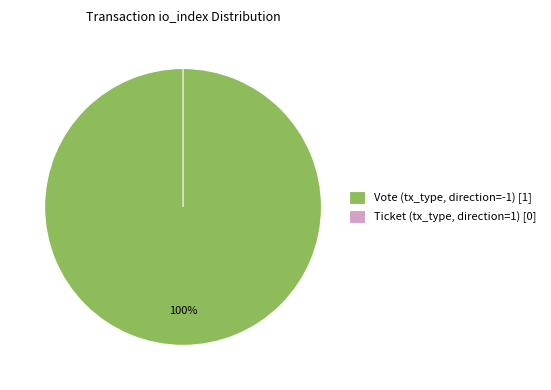

Count the number of slices in the pie.

2